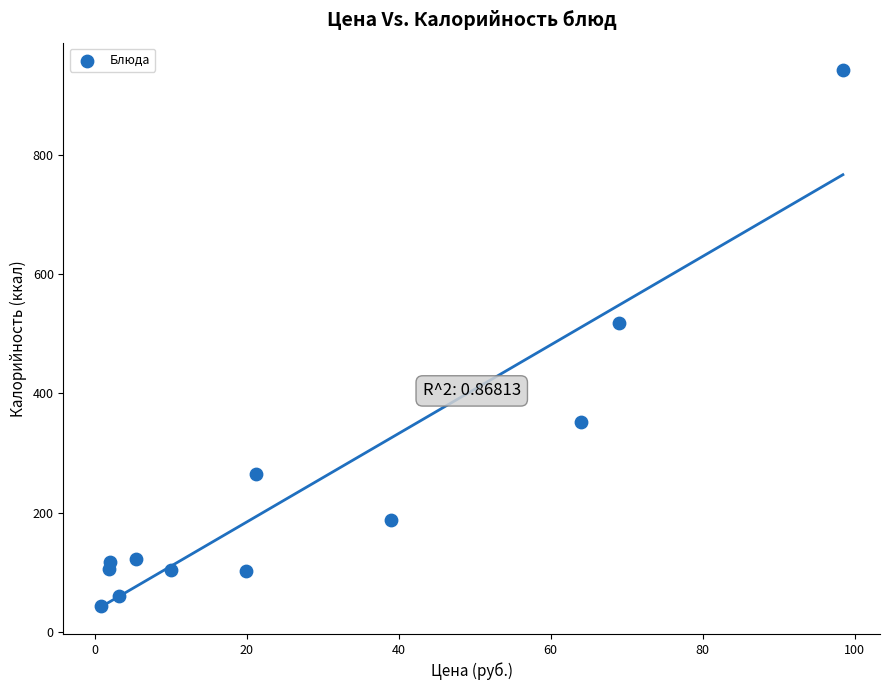

What Y value in the scatter plot is closest to 492?

517.5